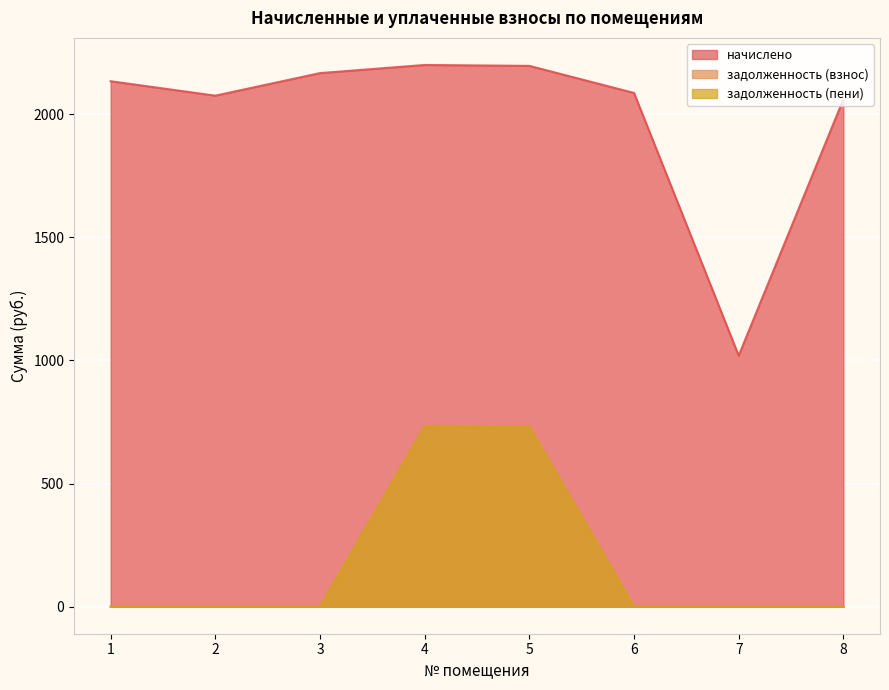

What is the average value of the начислено series?

1992.0